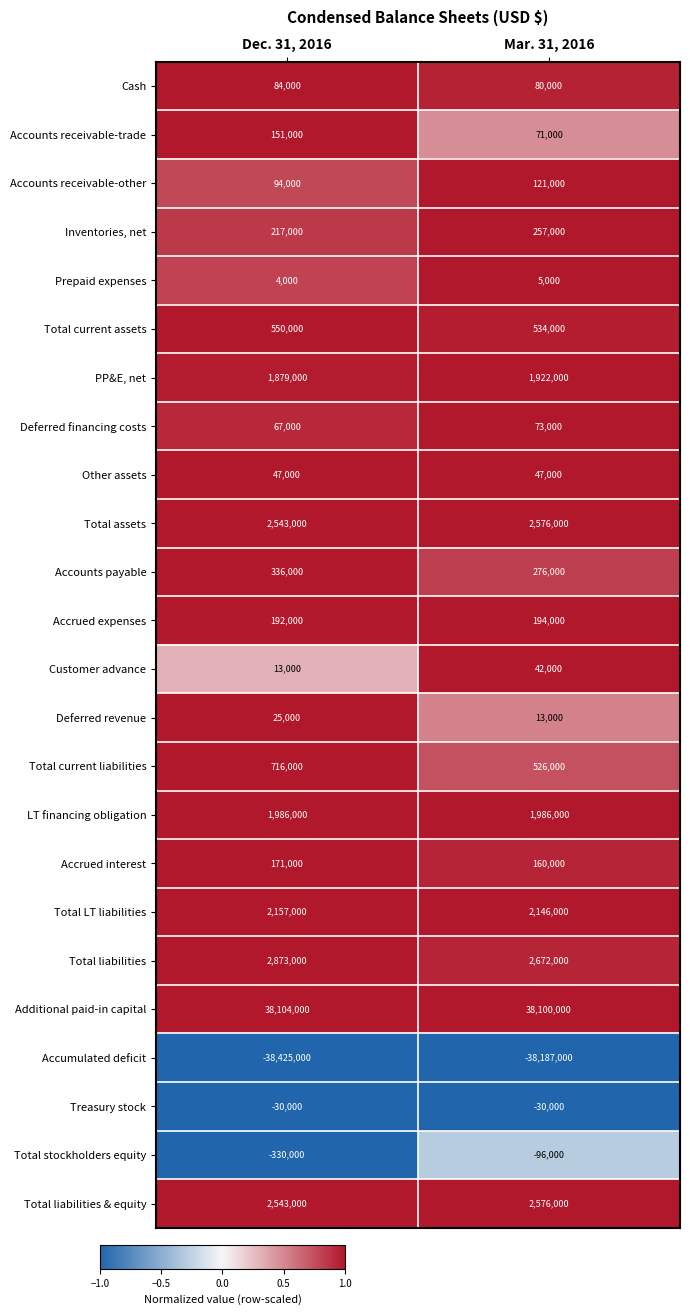

True or false: Treasury stock has a value of -30000 at Mar. 31, 2016.

True